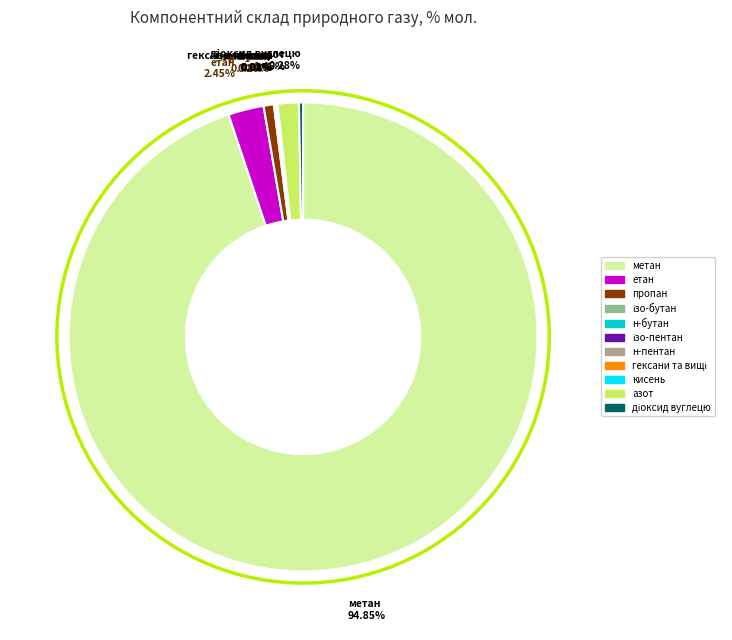

Is there a majority slice in this chart?

Yes